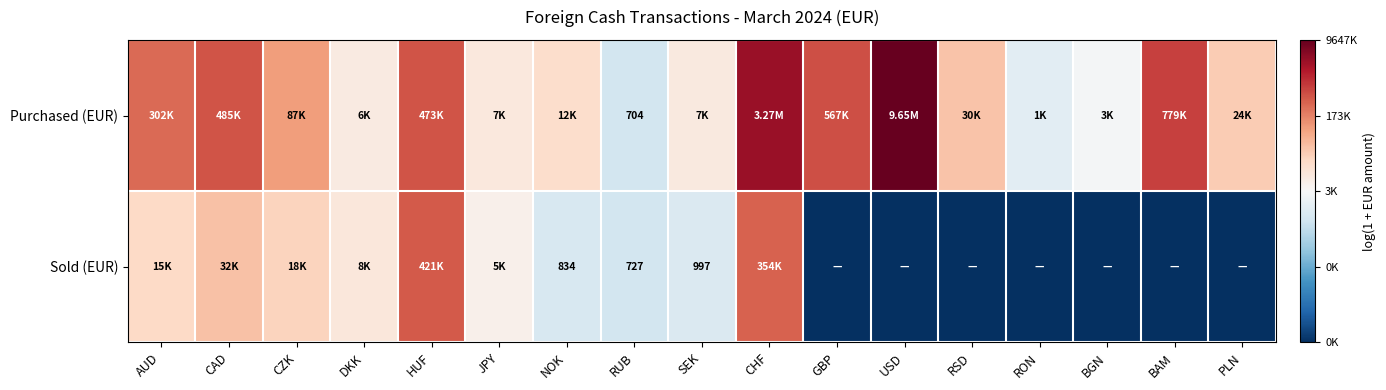

The value of Sold (EUR) at RSD is 0.0. True or false?

True